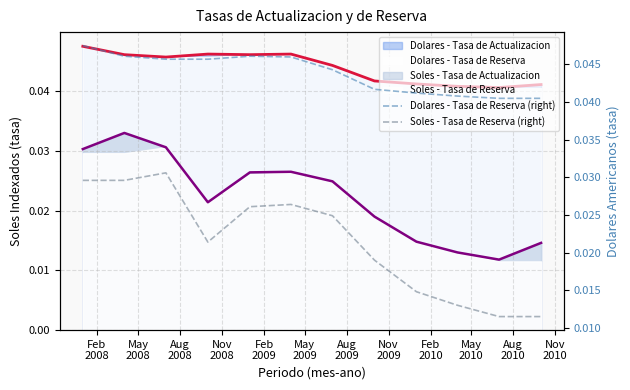

Count the number of categories in the chart.

12